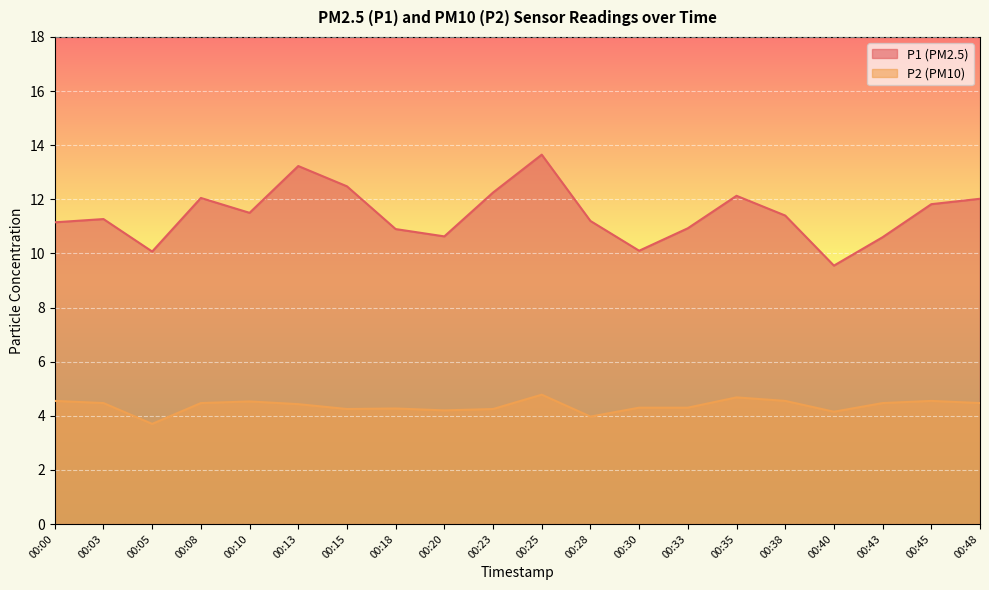

How many lines are shown in the chart?

2